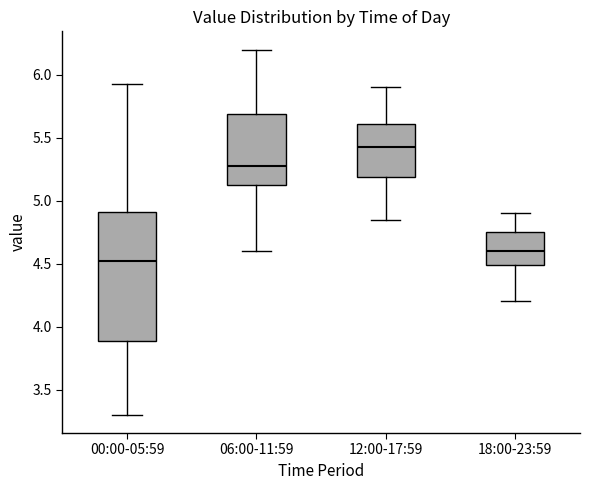

Which box is the tallest, from its lower edge to its upper edge?

00:00-05:59